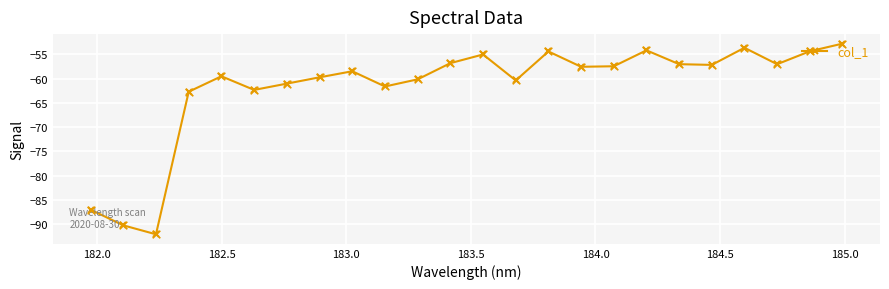

What is the difference between the maximum and minimum values?

39.3